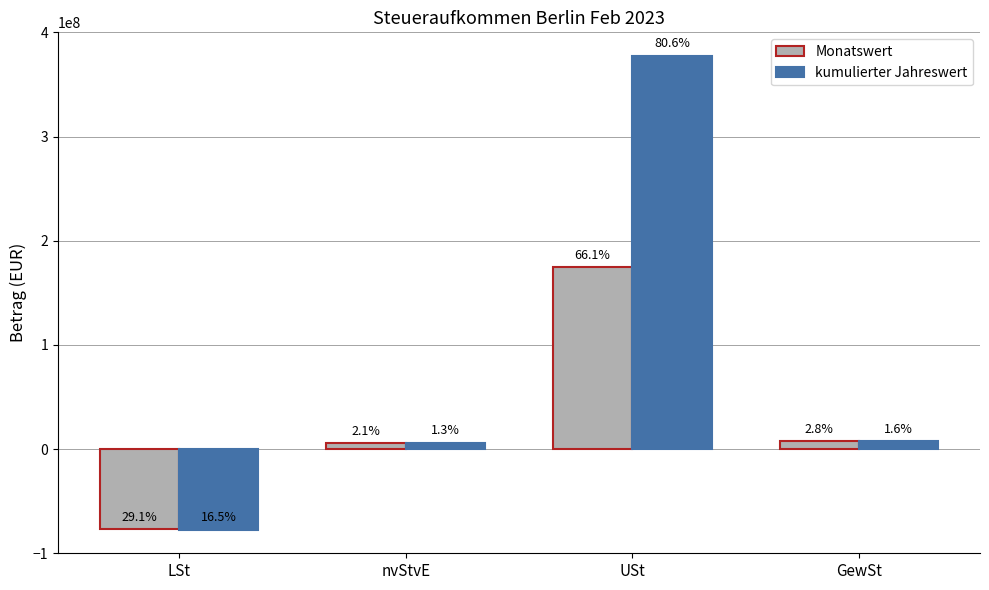

Which series has the largest total across all categories?

kumulierter Jahreswert